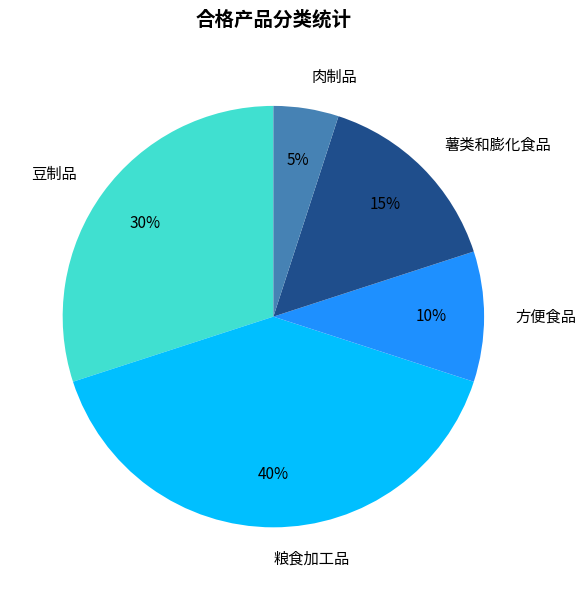

The 粮食加工品 slice represents 48% of the pie. True or false?

False